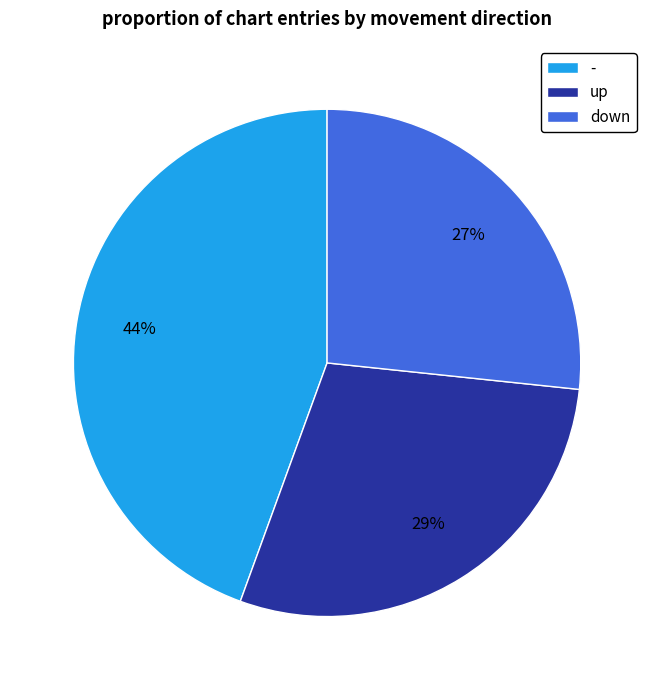

To the nearest percent, what is the difference between the up and down slice percentages?

2%